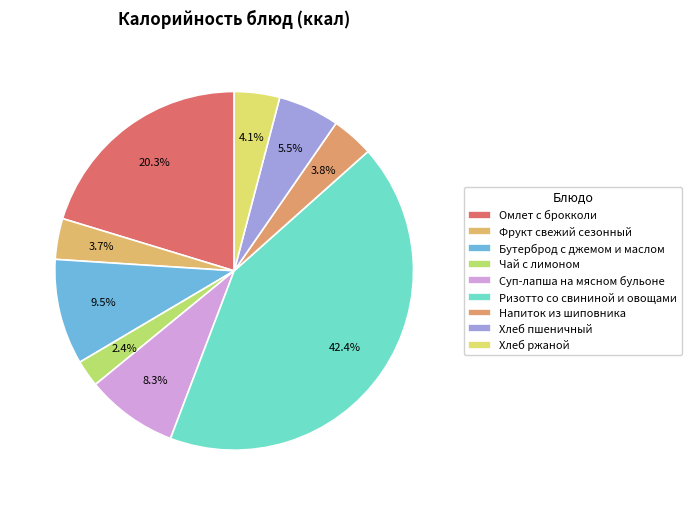

The Чай с лимоном slice represents 2% of the pie. True or false?

True